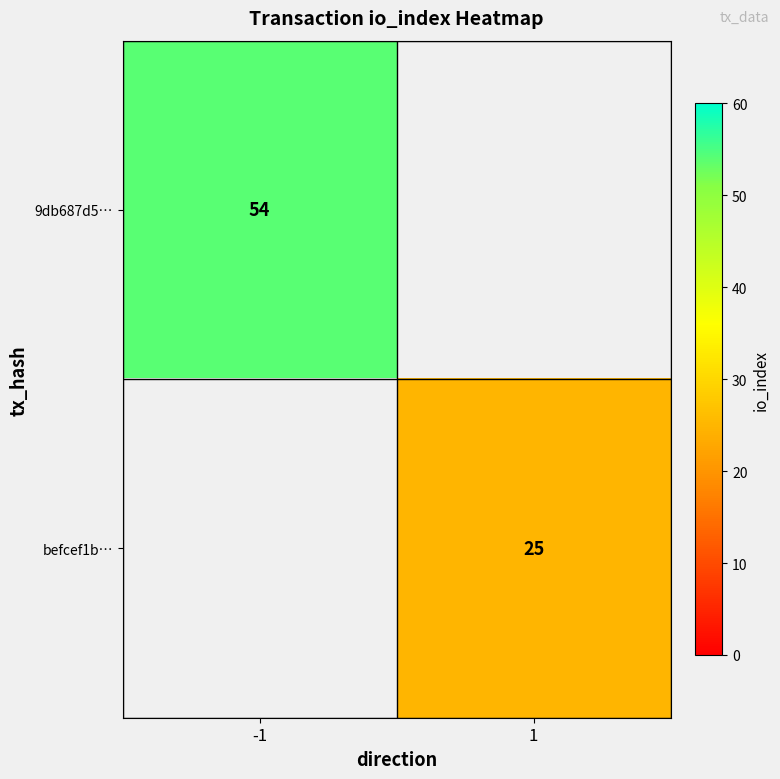

Is it true that 9db687d5… equals 54 at -1?

True